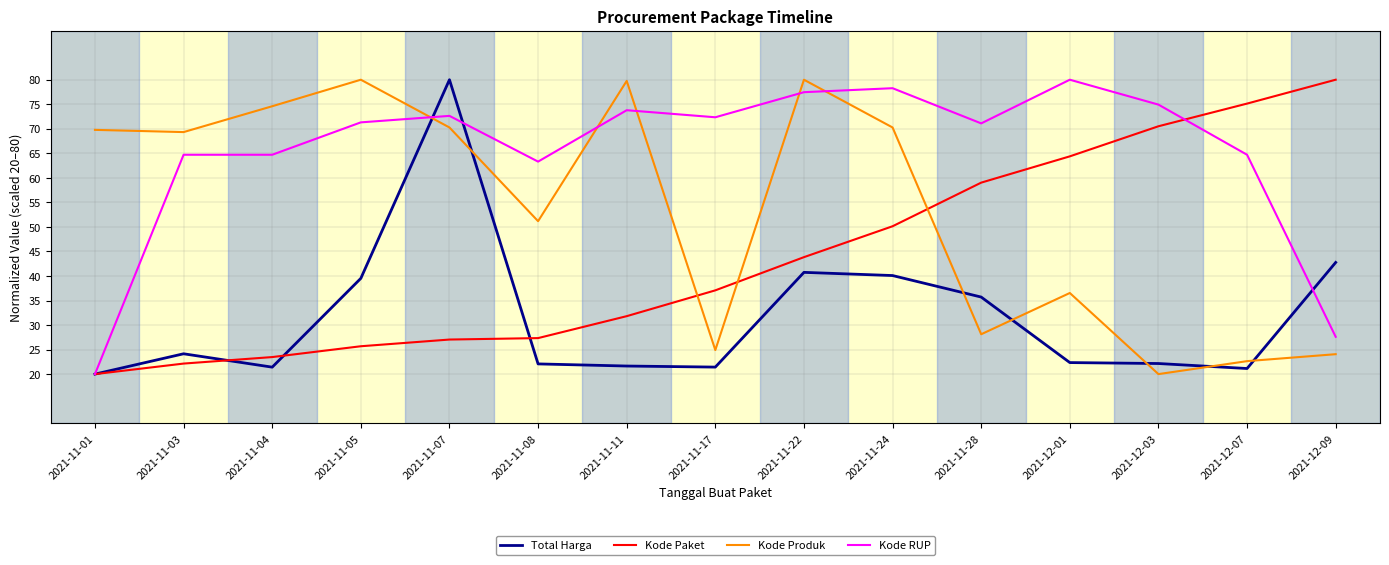

Rank the series by their average value, from highest to lowest.

Kode RUP, Kode Produk, Kode Paket, Total Harga